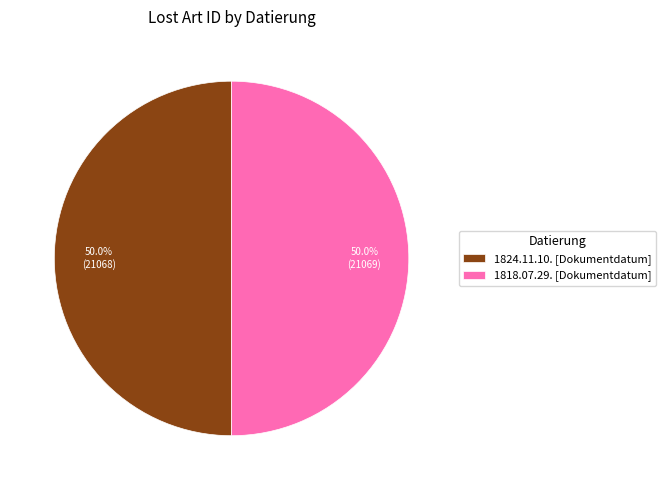

To the nearest percent, what percentage of the pie is 1818.07.29. [Dokumentdatum]?

50%